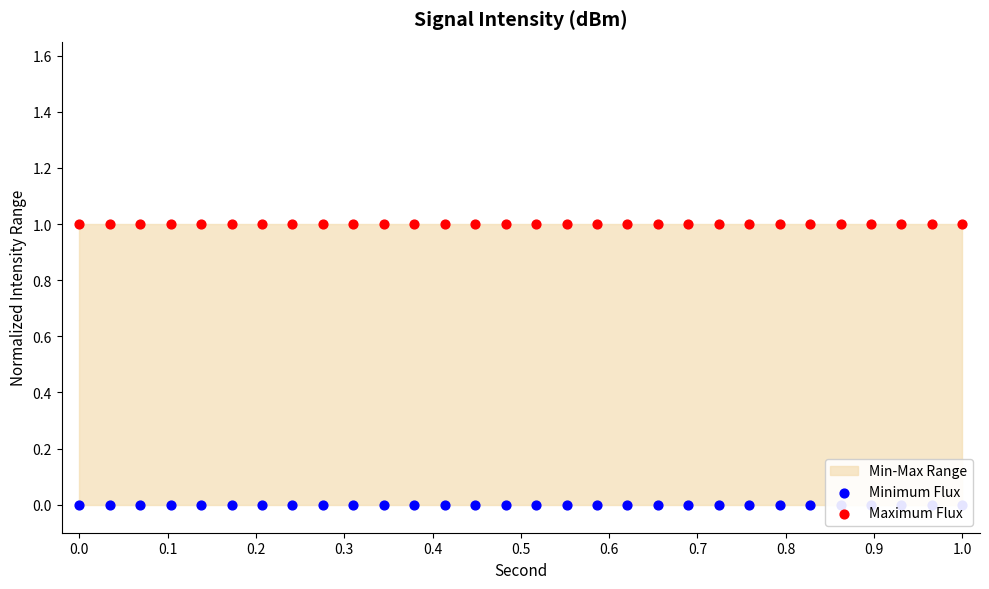

At how many categories does at least one series exceed 0?

30